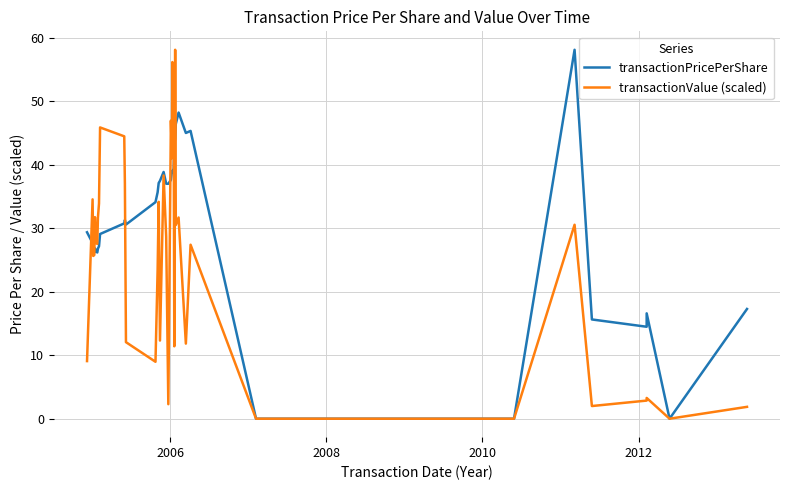

Is the value of transactionPricePerShare at 15 greater than the value of transactionValue (scaled) at 20?

No